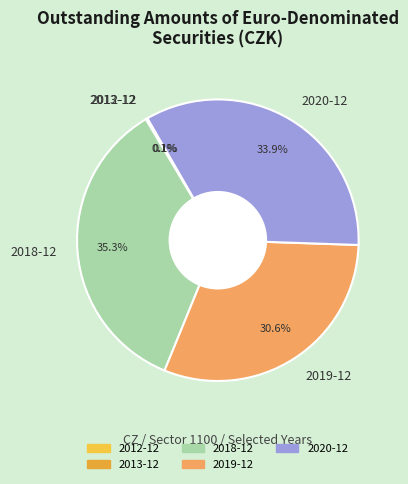

How much of the chart is everything except 2020-12?

66.1%